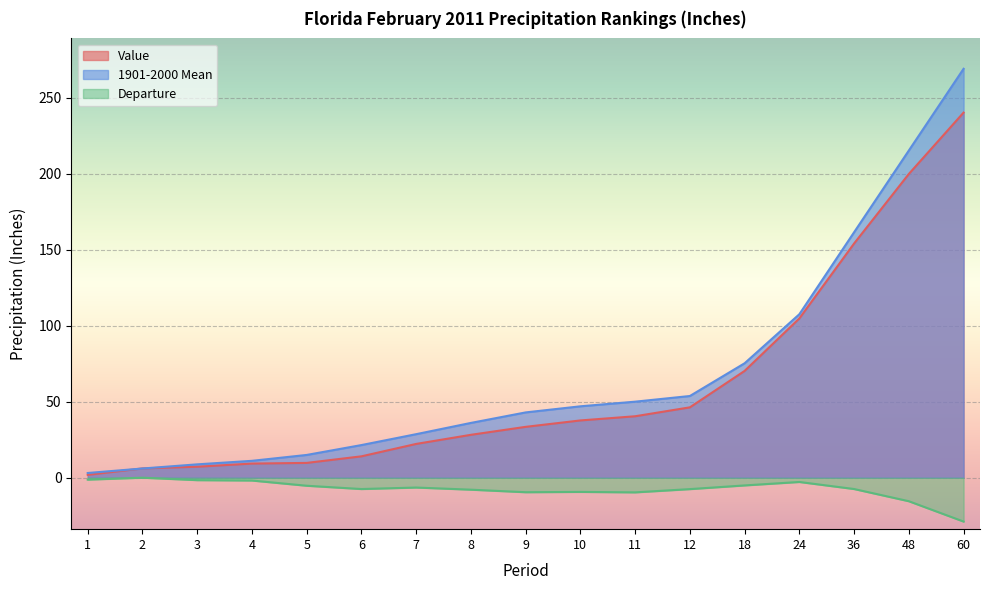

How many values in the 1901-2000 Mean series are below 43?

8